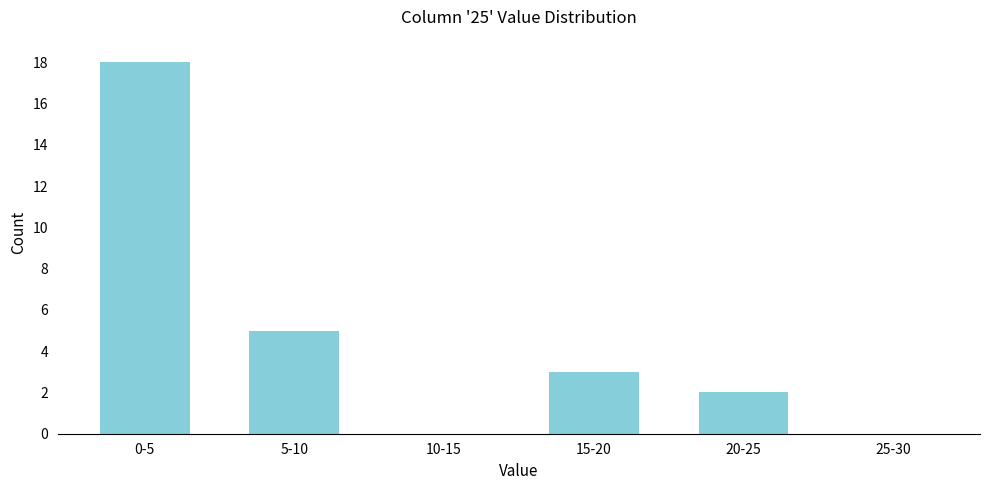

Reading left to right, what are all the values shown in this chart?

0-5=18	5-10=5	10-15=0	15-20=3	20-25=2	25-30=0